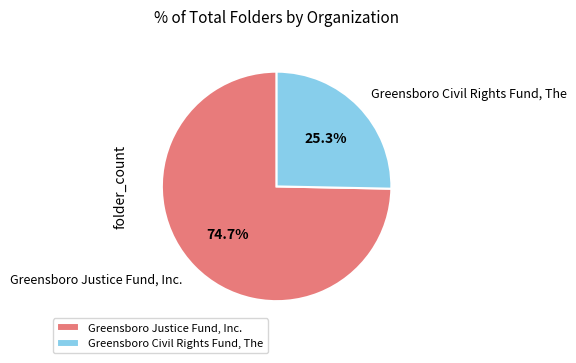

True or false: Greensboro Justice Fund, Inc. accounts for 75% of the total.

True